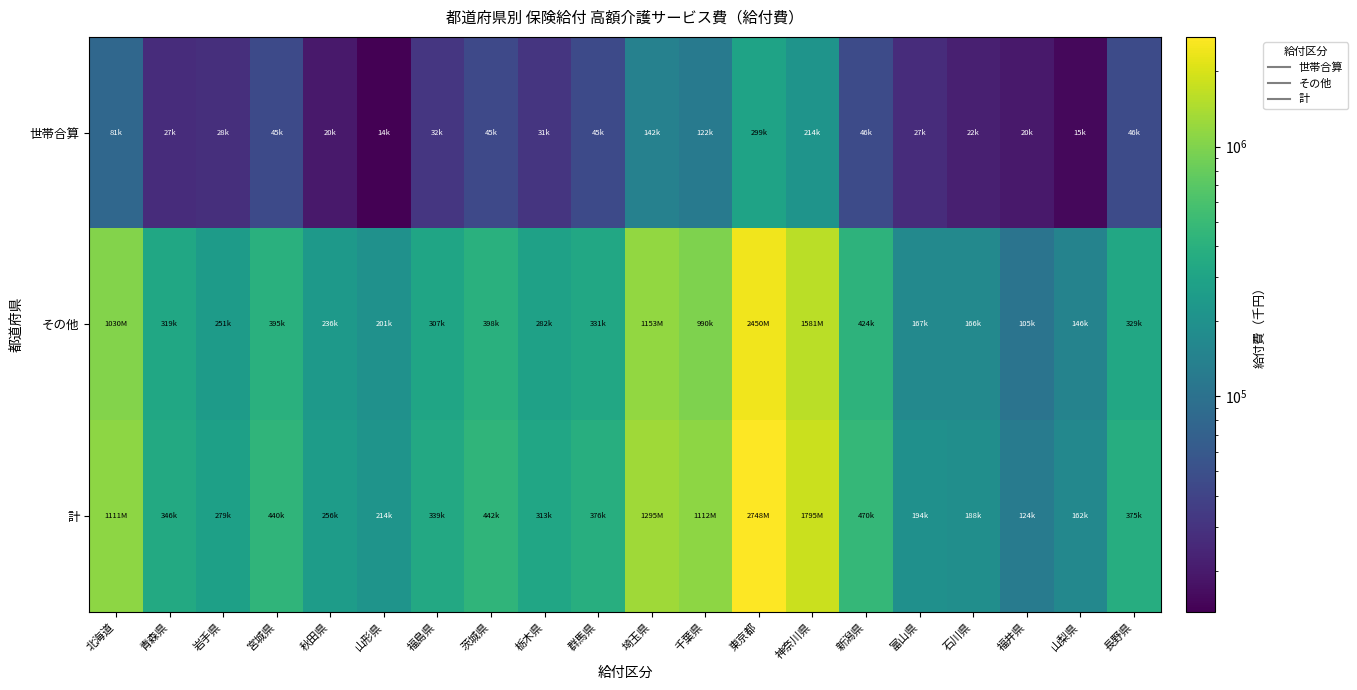

Reading left to right, transcribe all the data shown in this chart.

世帯合算: 北海道=81141.6	青森県=26667.6	岩手県=27985.2	宮城県=44642.5	秋田県=19718.7	山形県=13685.5	福島県=31638.0	茨城県=44522.5	栃木県=30908.7	群馬県=45063.3	埼玉県=141523.8	千葉県=122111.4	東京都=298813.9	神奈川県=214224.1	新潟県=45902.9	富山県=27045.3	石川県=21872.6	福井県=19594.6	山梨県=15392.2	長野県=45738.4
その他: 北海道=1029936.3	青森県=319405.3	岩手県=250944.8	宮城県=395418.3	秋田県=236358.4	山形県=200648.1	福島県=307224.1	茨城県=397942.3	栃木県=281804.3	群馬県=331337.2	埼玉県=1153273.8	千葉県=990133.1	東京都=2449660.5	神奈川県=1581165.4	新潟県=423911.7	富山県=167012.4	石川県=165916.3	福井県=104539.7	山梨県=146196.8	長野県=329374.3
計: 北海道=1111077.9	青森県=346072.9	岩手県=278930.0	宮城県=440060.7	秋田県=256077.0	山形県=214333.6	福島県=338862.1	茨城県=442464.8	栃木県=312713.0	群馬県=376400.5	埼玉県=1294797.7	千葉県=1112244.5	東京都=2748474.4	神奈川県=1795389.5	新潟県=469814.5	富山県=194057.8	石川県=187788.9	福井県=124134.3	山梨県=161589.0	長野県=375112.7